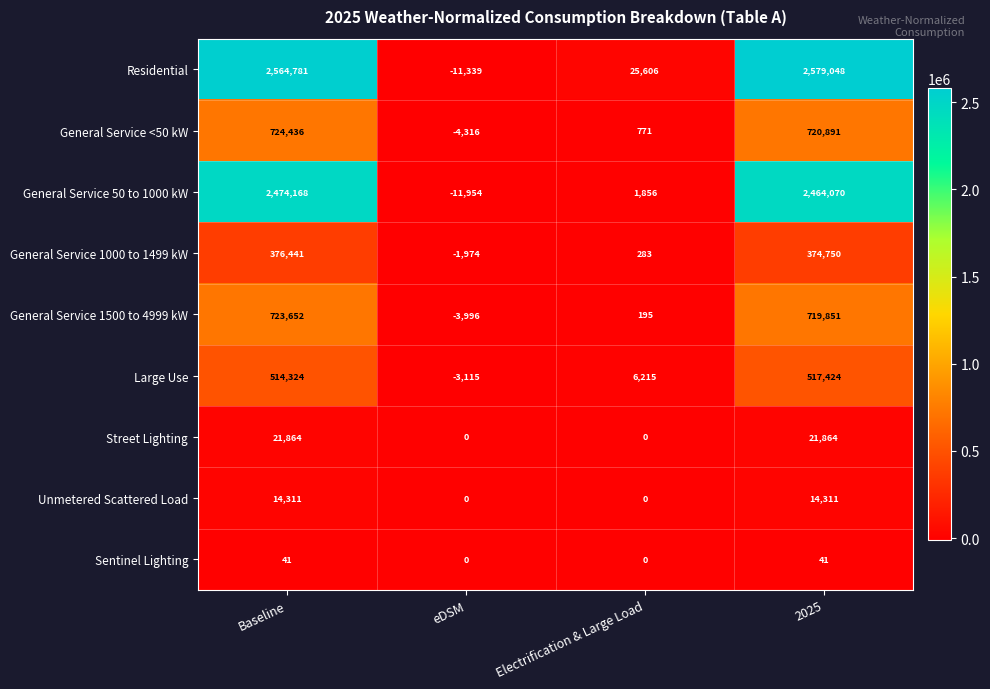

How many series are shown in this chart?

9